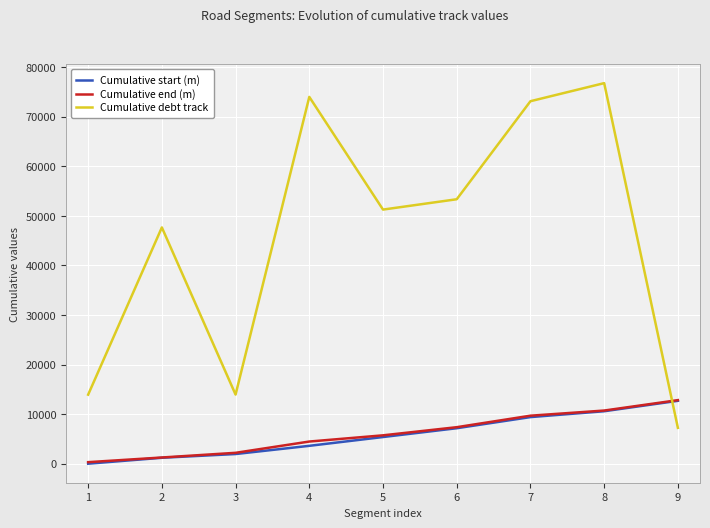

Which category has the highest value in the Cumulative start (m) series?

9